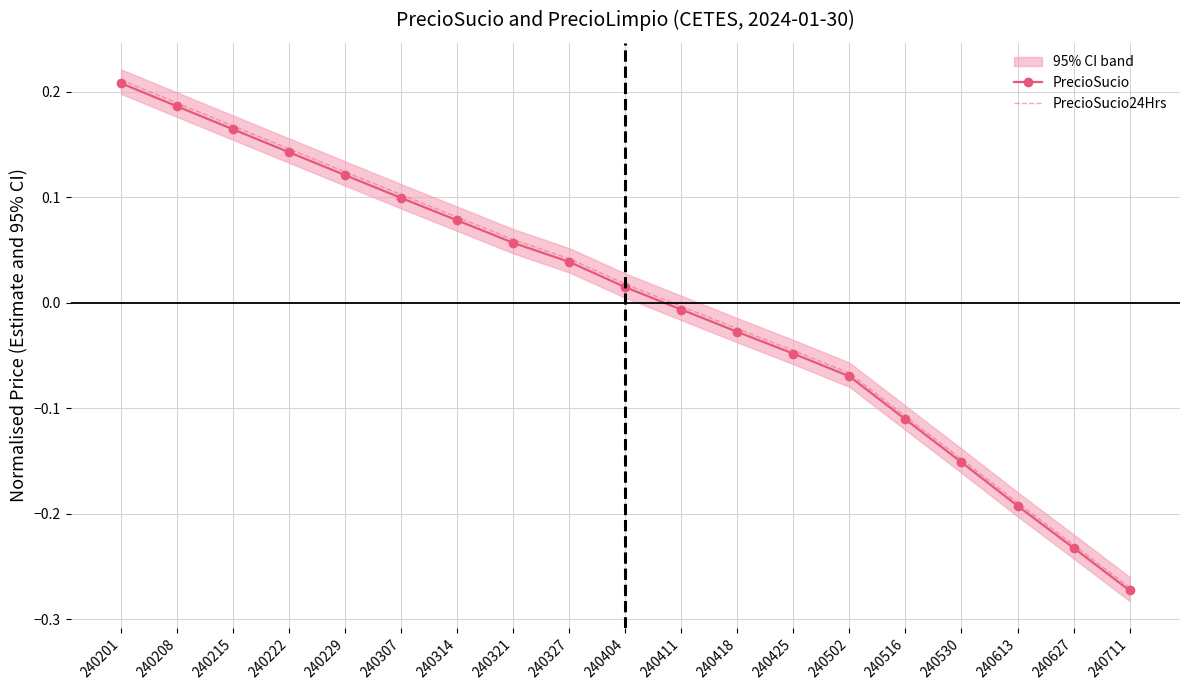

Which series has the widest spread of values?

PrecioSucio24Hrs